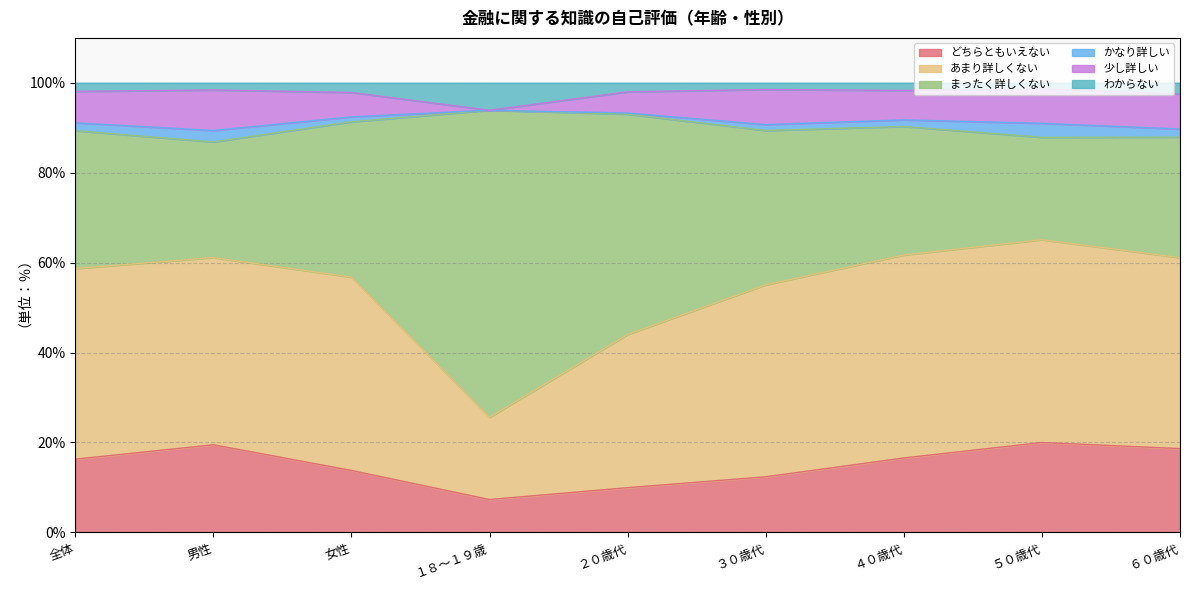

What position from the right is 女性?

7